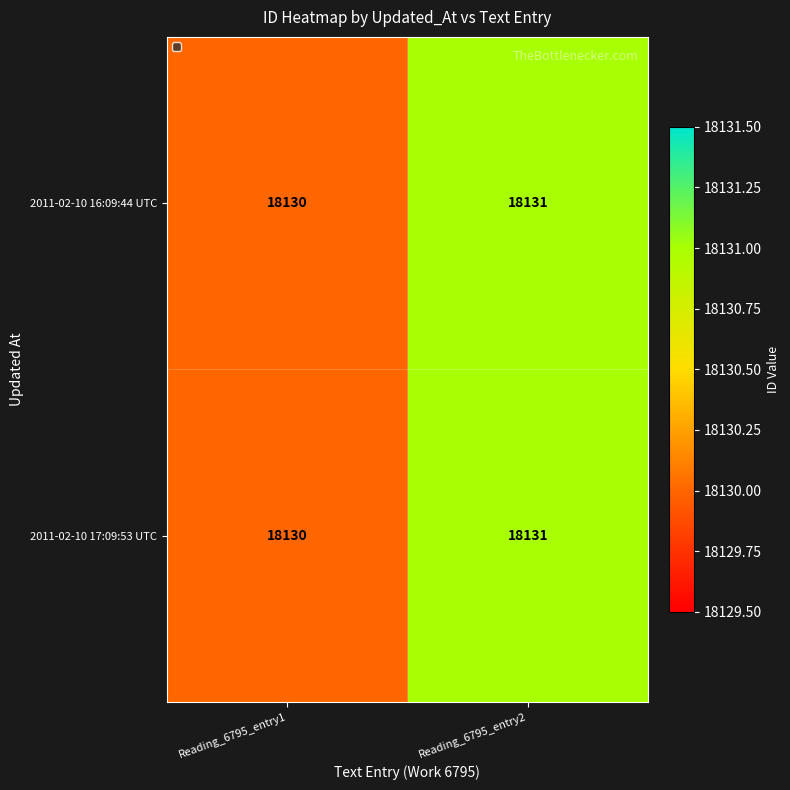

What is the approximate value of 2011-02-10 16:09:44 UTC at Reading_6795_entry1?

18130